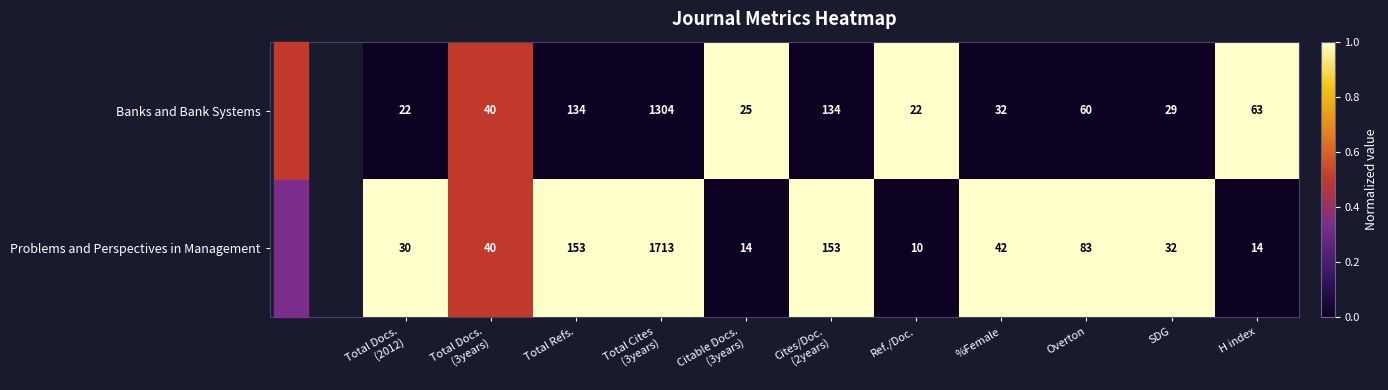

List the series in order of their peak value, lowest first.

Banks and Bank Systems, Problems and Perspectives in Management